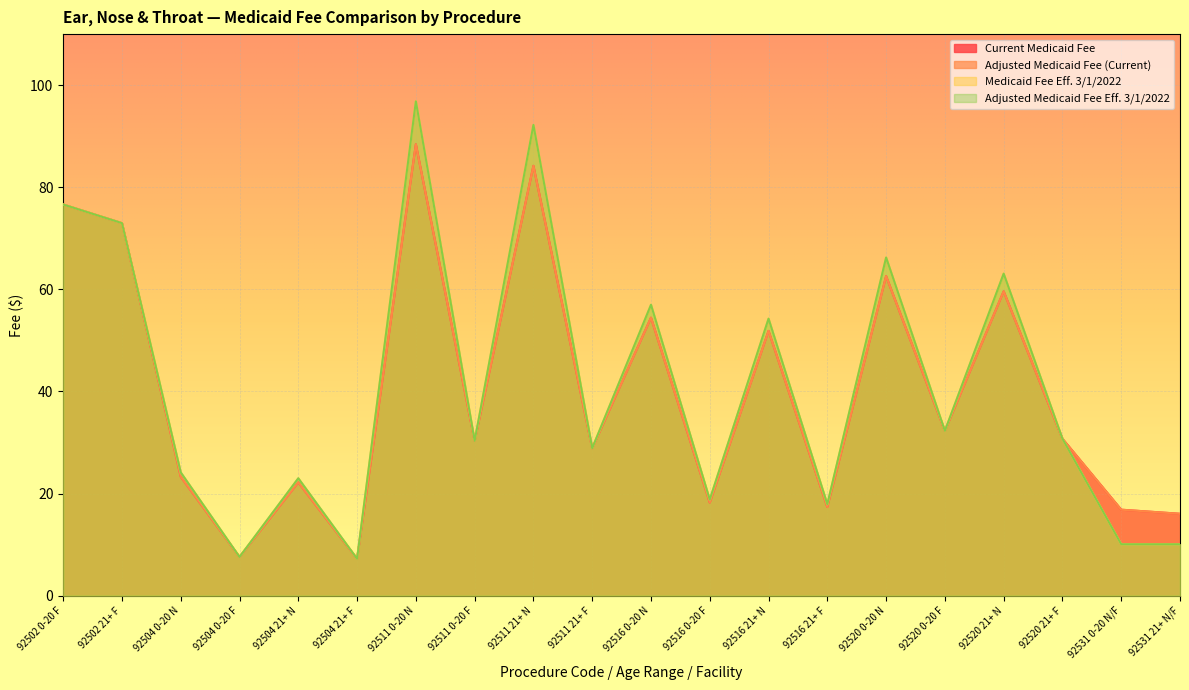

True or false: Adjusted Medicaid Fee (Current) and Adjusted Medicaid Fee Eff. 3/1/2022 intersect in this chart.

False